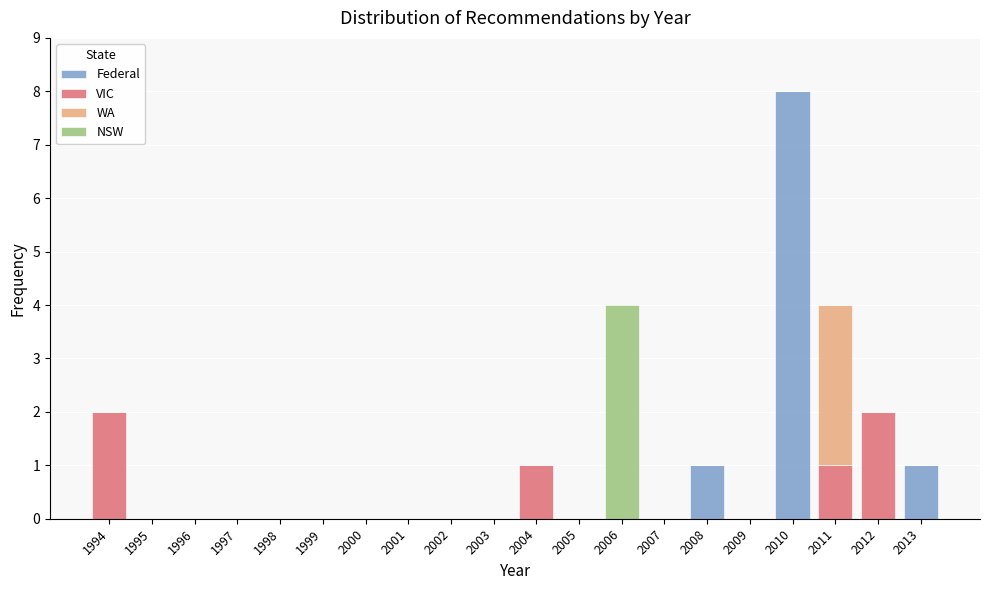

What is the total height of the stacked bar covering 2012.5 to 2013.5 on the x-axis? The values are not printed on the chart, so give them approximately, as read against the axis.

1